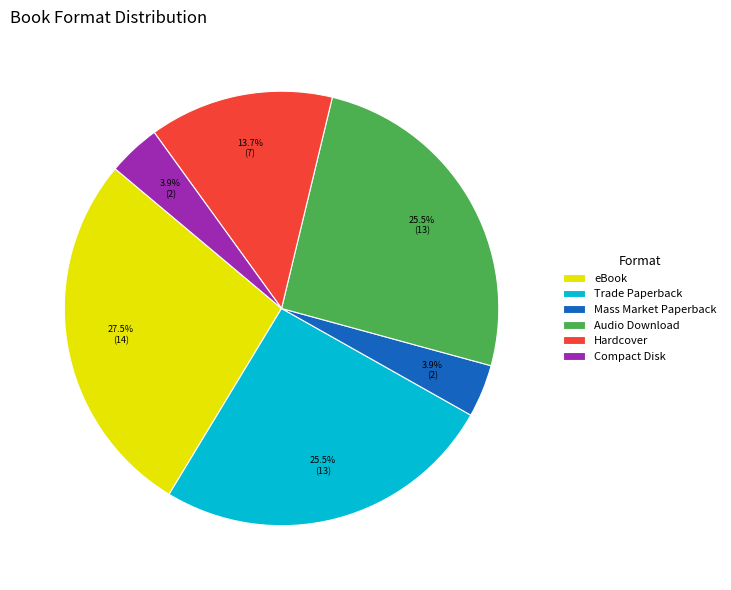

Is it true that Compact Disk is 17% of the pie?

False